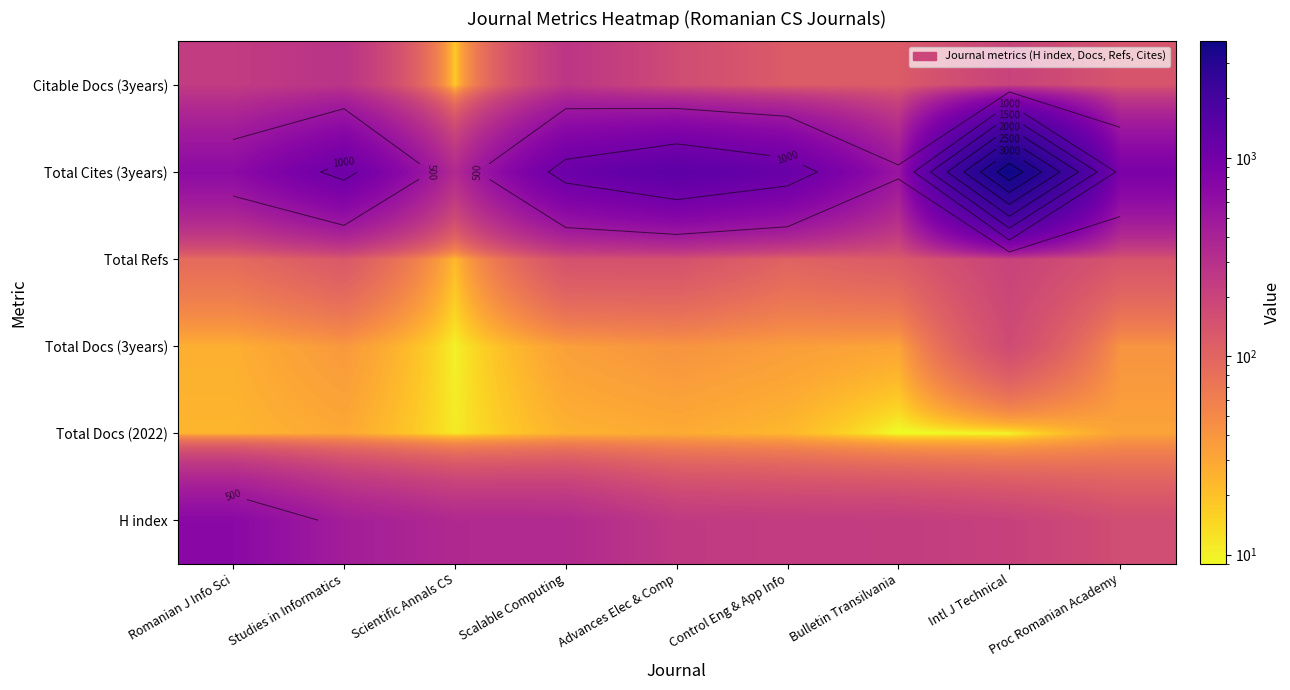

Is it true that Total Cites (3years) equals 611 at Proc Romanian Academy?

False